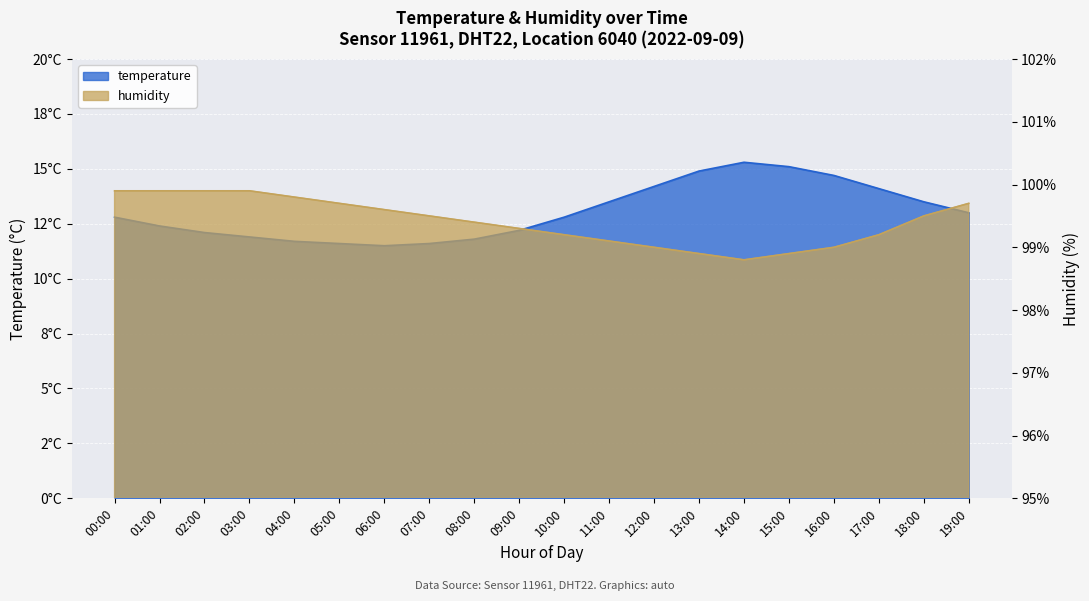

List the labels in order of humidity value, largest first.

00:00, 01:00, 02:00, 03:00, 04:00, 05:00, 19:00, 06:00, 07:00, 18:00, 08:00, 09:00, 10:00, 17:00, 11:00, 12:00, 16:00, 13:00, 15:00, 14:00